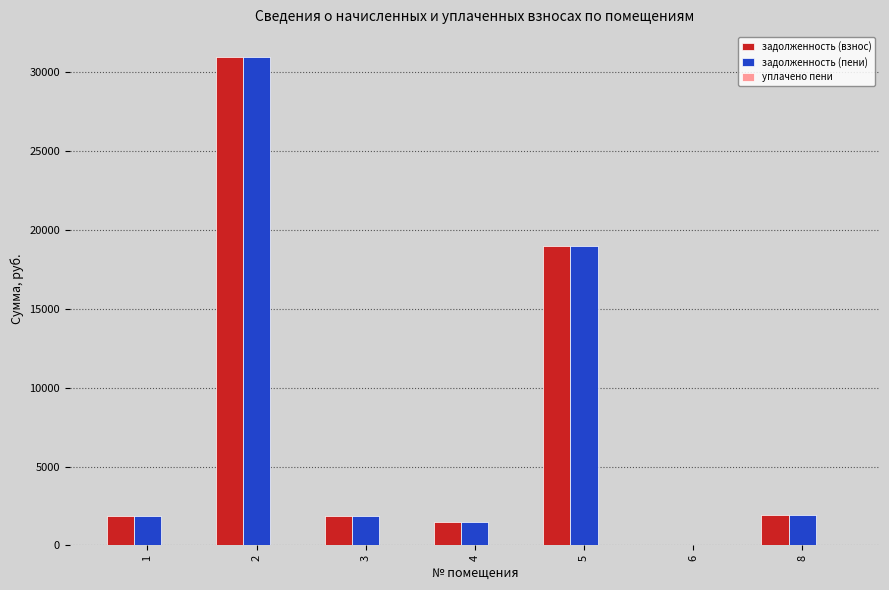

What is the total value across all series at 4?

3026.7